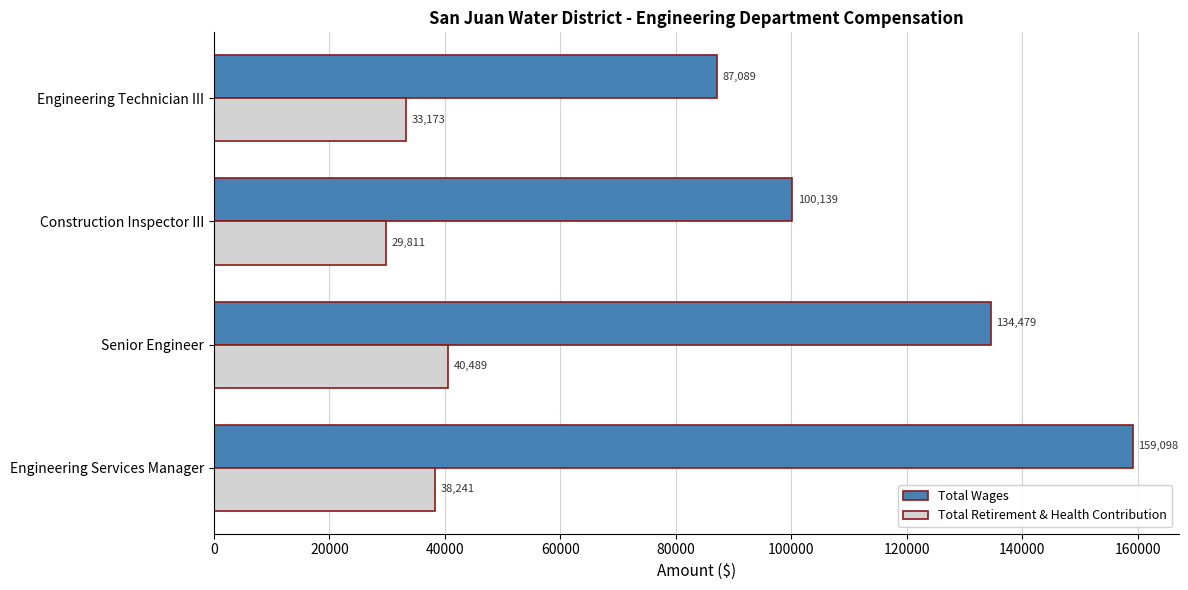

What is the maximum value for Total Retirement & Health Contribution?

40489